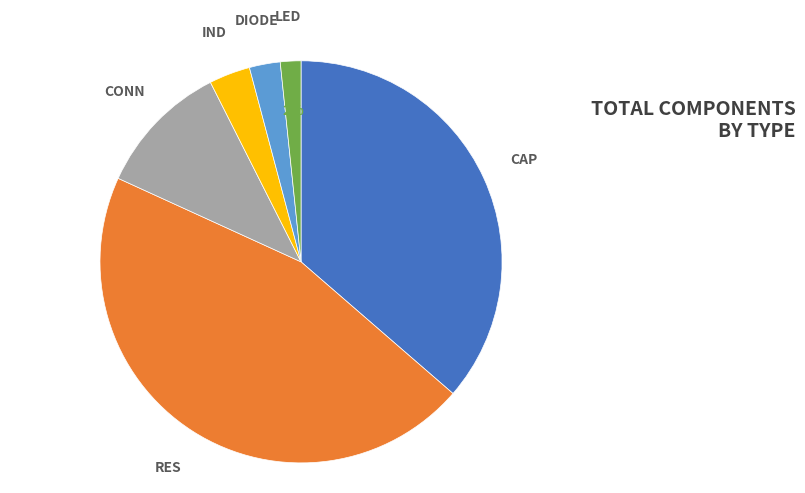

Does any single category account for the majority?

No